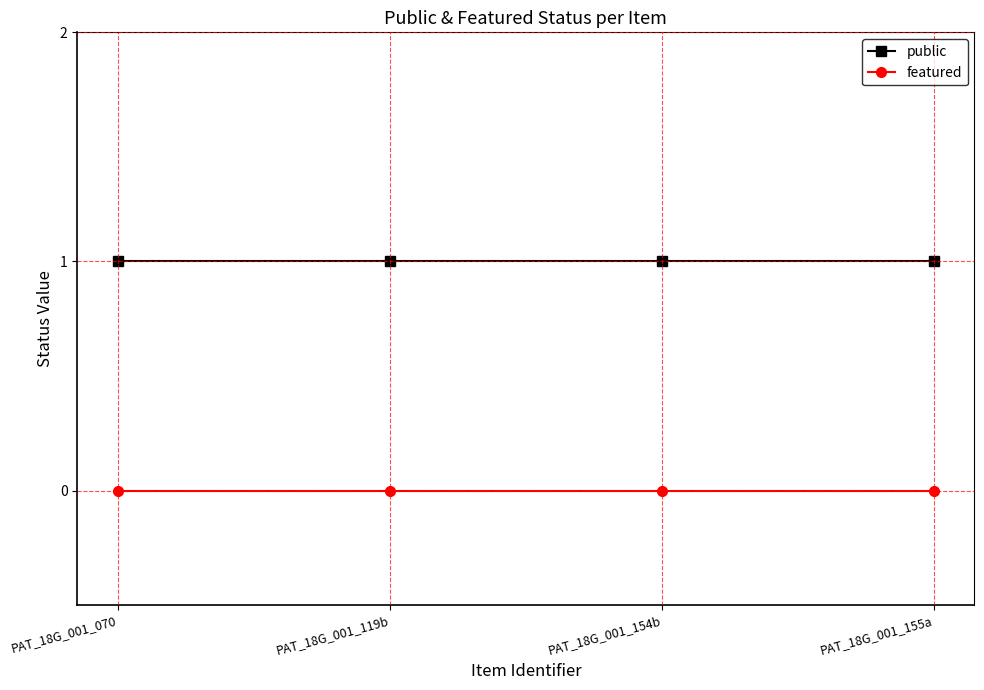

Which series has the largest total across all categories?

public